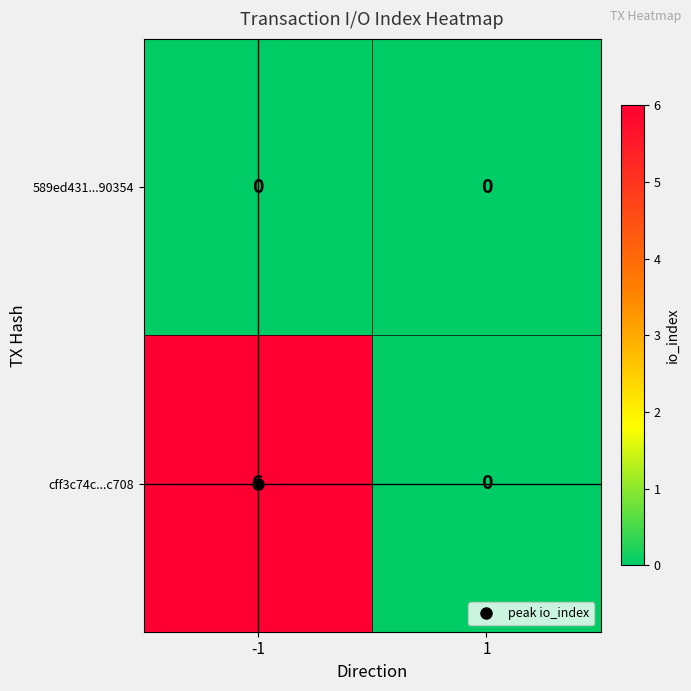

Is it true that cff3c74c...c708 equals 4 at 1?

False